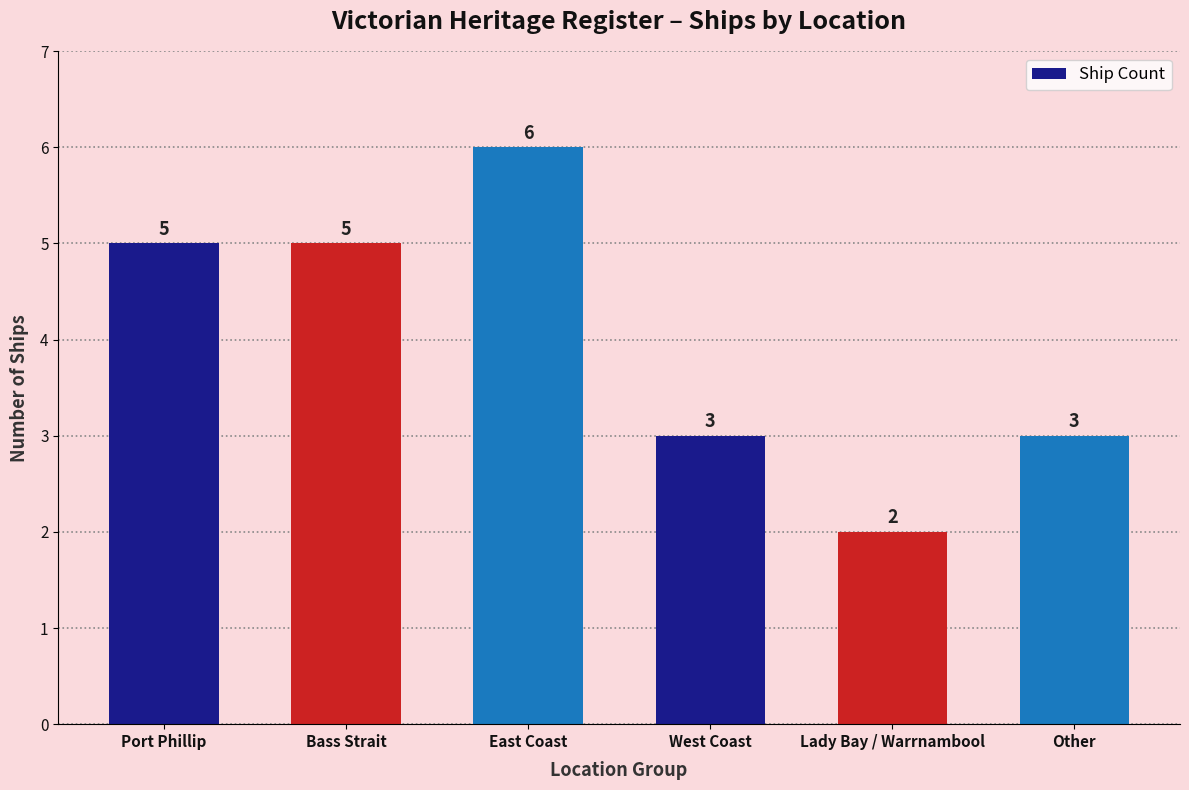

What is the sum of all values?

24